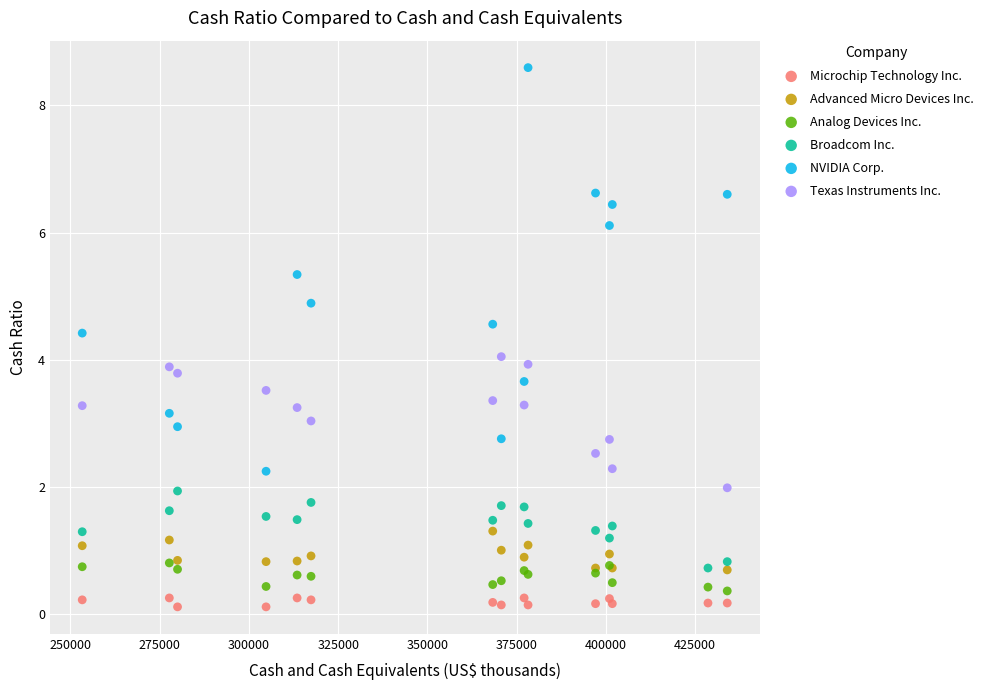

Which series contains the highest Y value?

NVIDIA Corp.